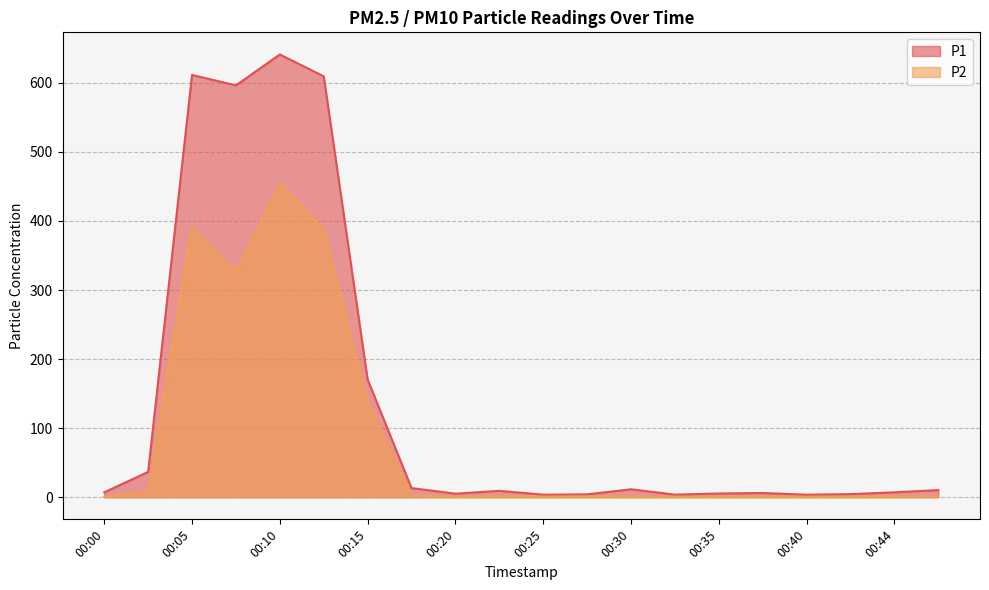

Reading left to right, extract all data points from this chart.

P1: 7.0	36.6	611.5	596.4	641.1	609.5	170.3	13.2	5.1	9.2	3.7	4.2	11.5	3.7	5.4	6.1	3.6	4.5	7.1	10.3
P2: 0.7	7.4	391.5	326.0	454.7	388.0	136.6	2.0	0.6	1.2	0.8	1.2	0.8	0.6	0.7	0.8	0.7	0.8	1.2	1.4